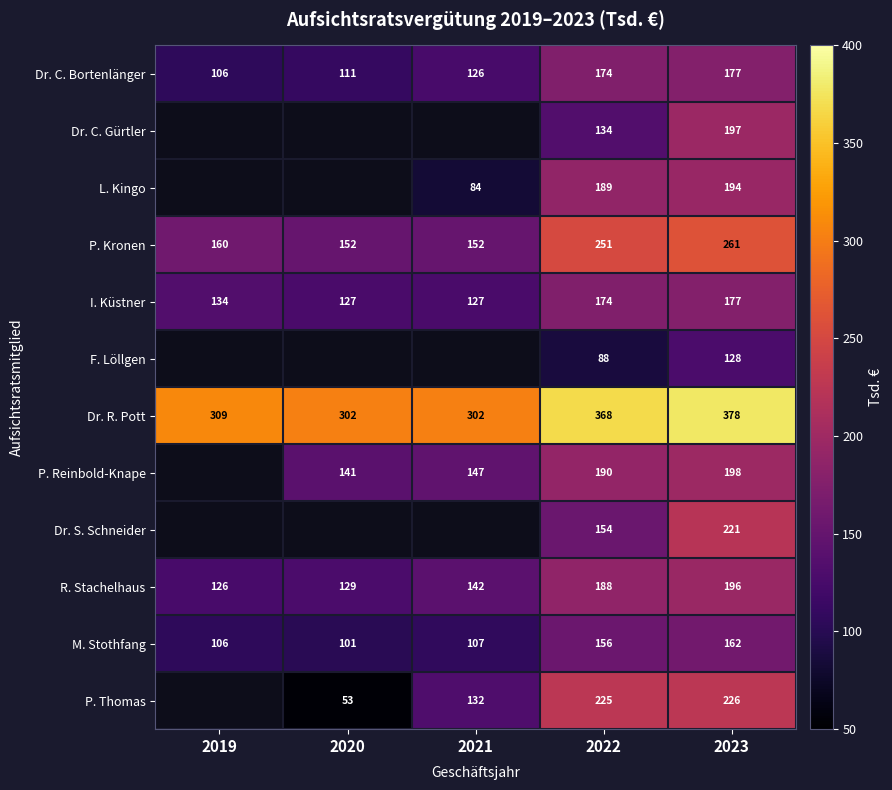

How many series are shown in this chart?

12